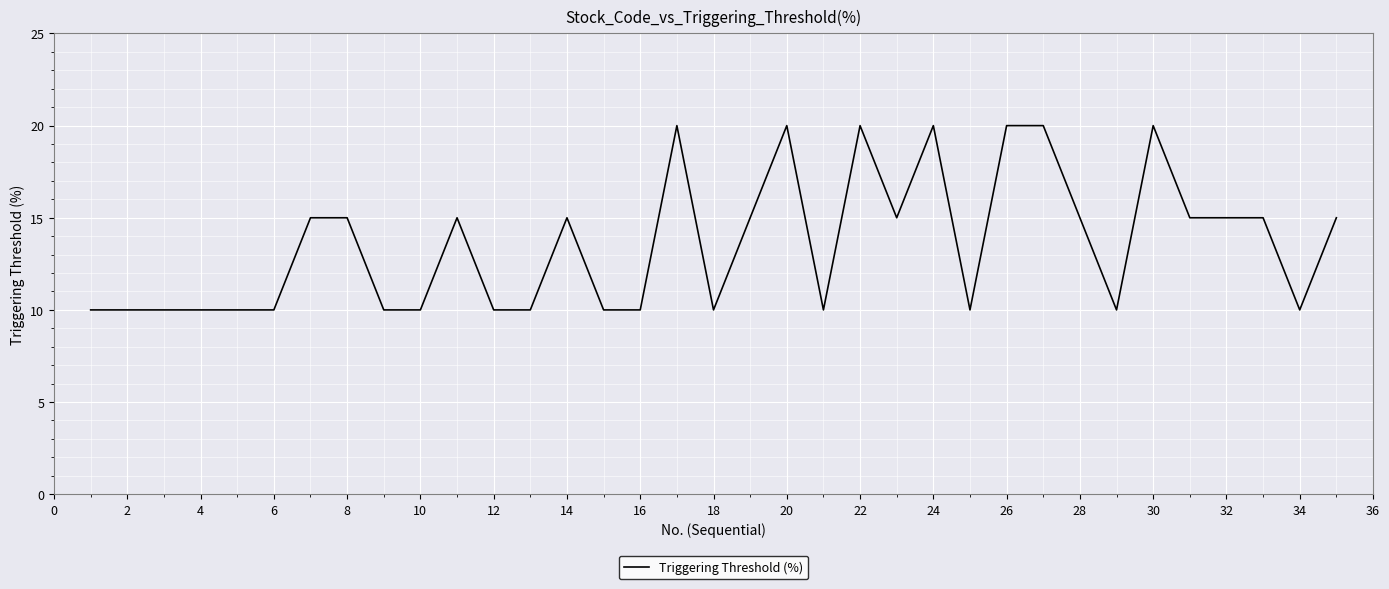

What is the difference between the maximum and minimum values?

10